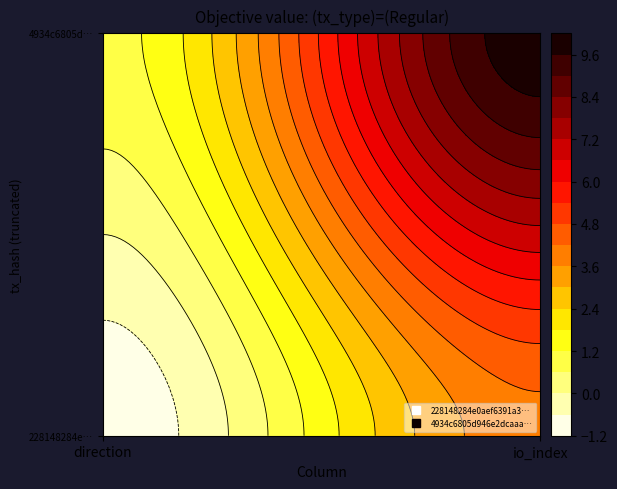

How many 4934c6805d946e2dcaaa108629a0ff9453da7ff values are between 1 and 10?

2